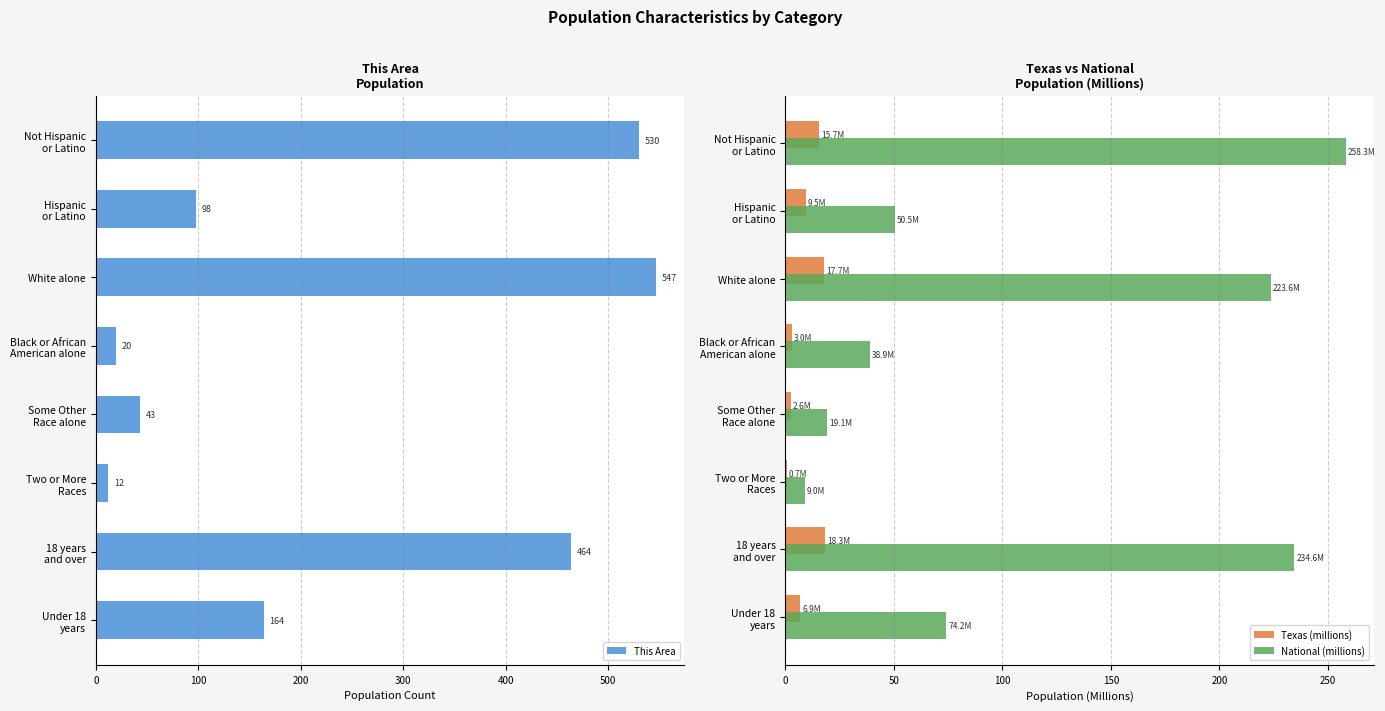

Rank the series by their maximum value, from lowest to highest.

Texas (millions), National (millions), This Area